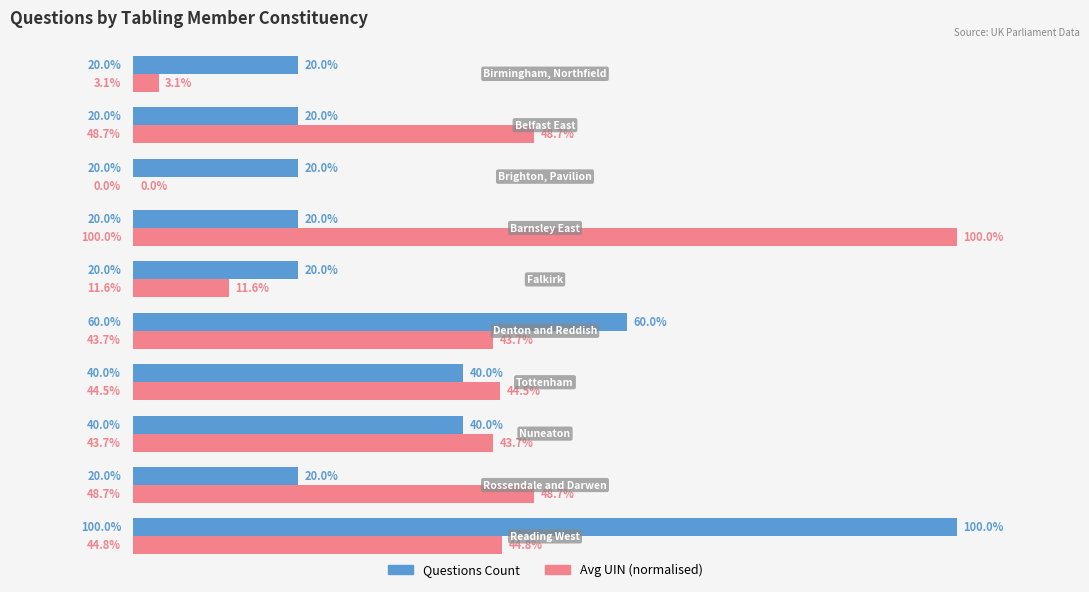

Which series has the largest total across all categories?

Avg UIN (normalised)